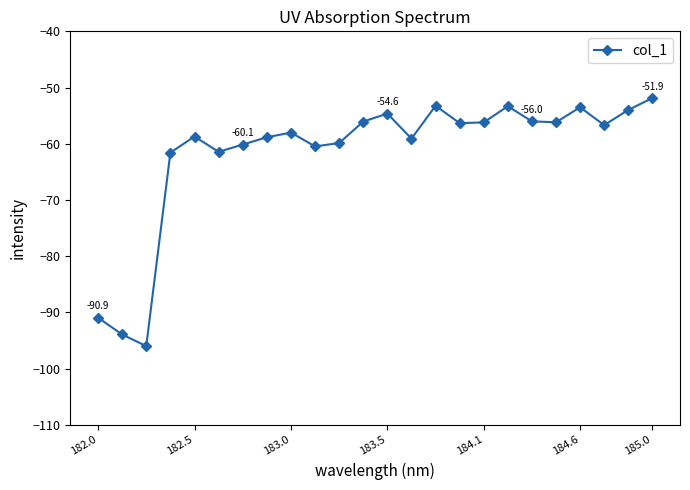

True or false: there are more than 0 points higher than both neighbors.

True